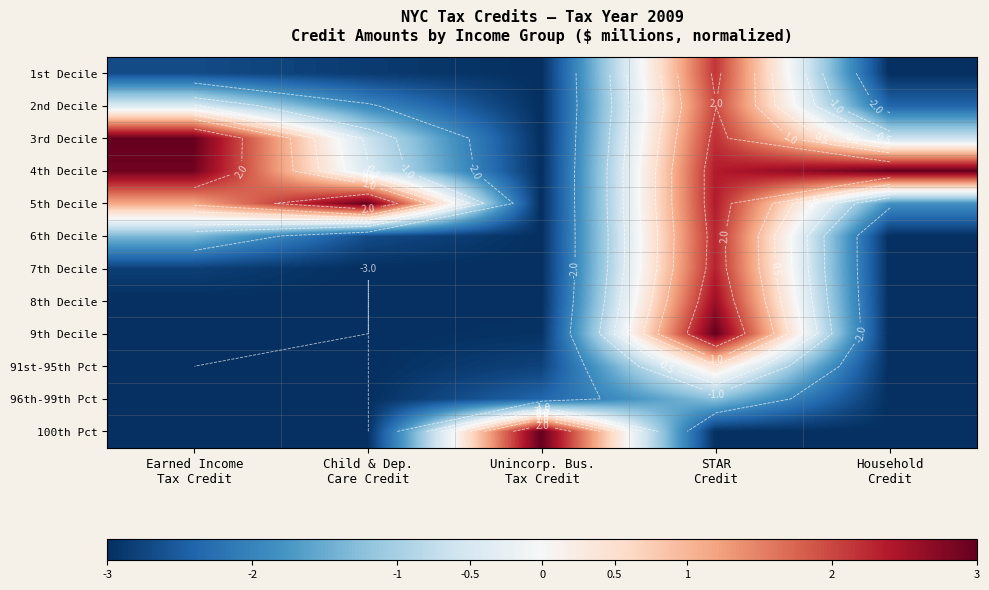

Read the 6th Decile value at Earned Income Tax Credit.

-1.3